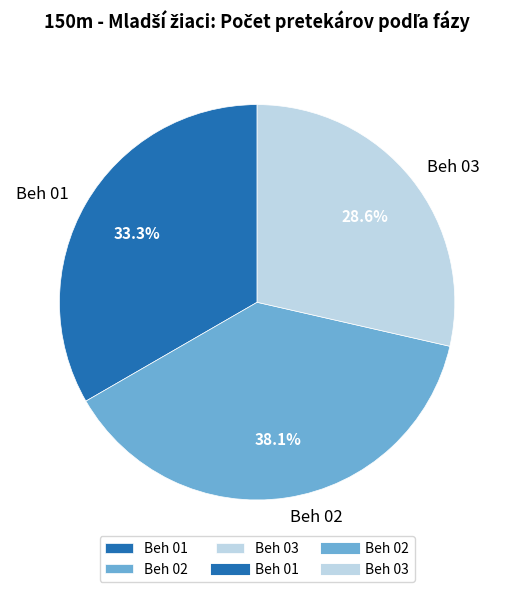

True or false: Beh 02 accounts for 30% of the total.

False